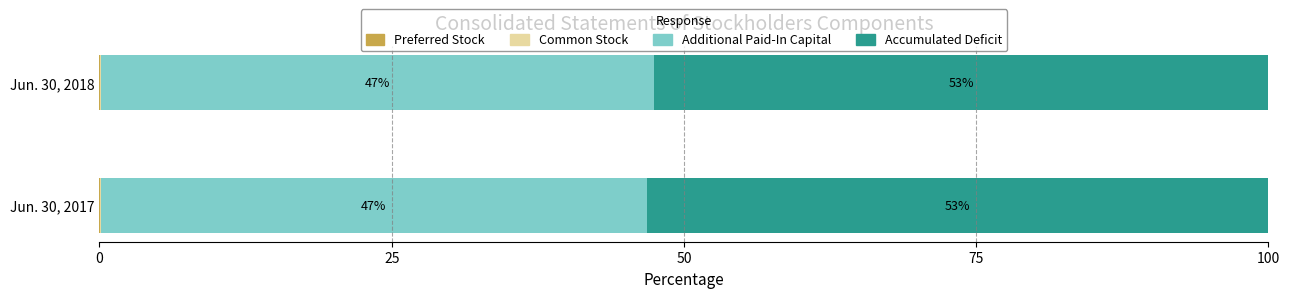

What is the total value across all series at Jun. 30, 2017?

100.0